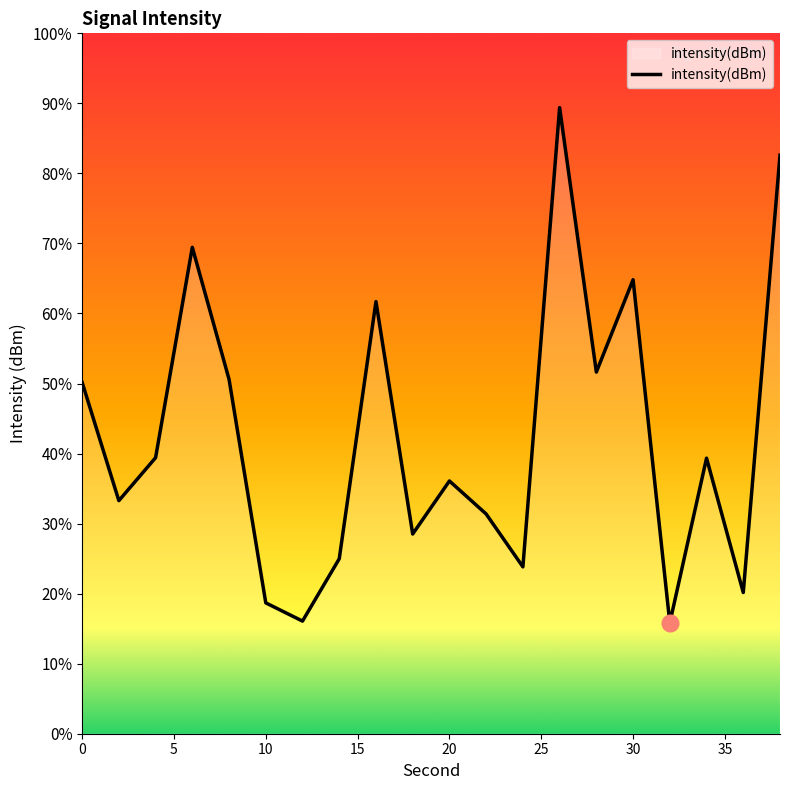

Does the chart have visible grid lines?

No